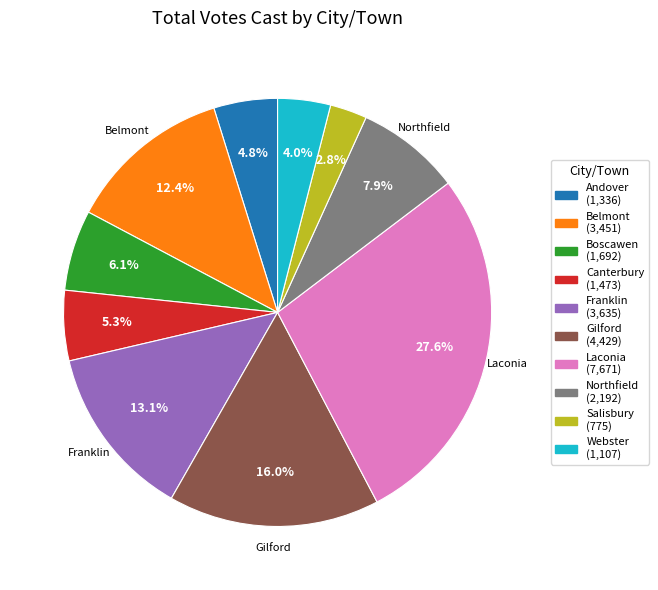

Does any single category account for the majority?

No